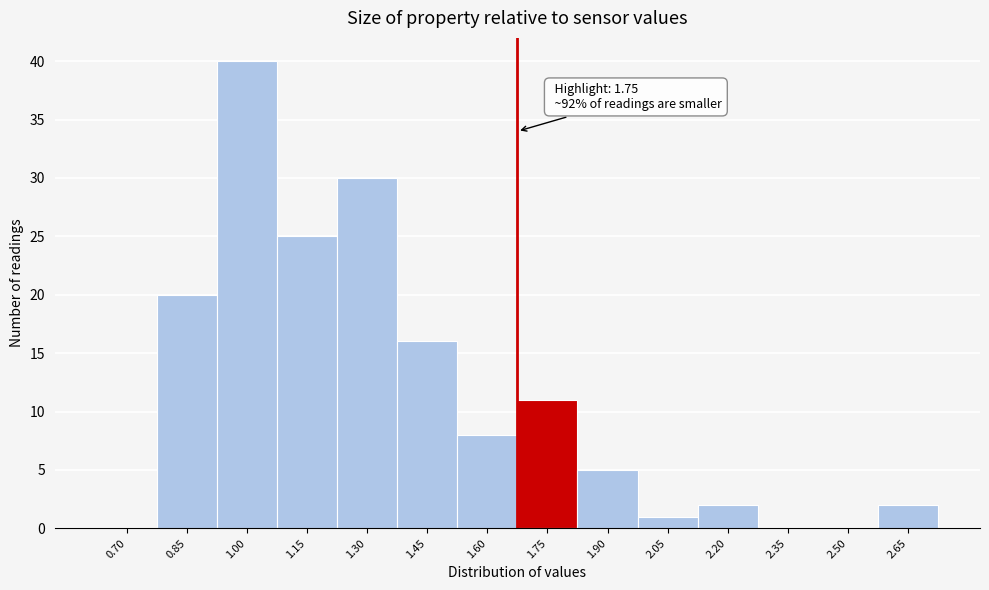

Reading left to right, what are all the values shown in this chart?

0.70=0	0.85=20	1.00=40	1.15=25	1.30=30	1.45=16	1.60=8	1.75=11	1.90=5	2.05=1	2.20=2	2.35=0	2.50=0	2.65=2